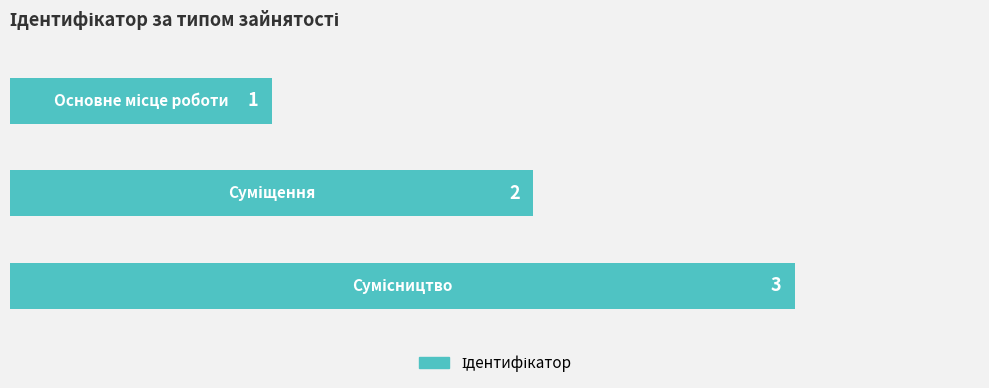

How many bars are there in total?

3